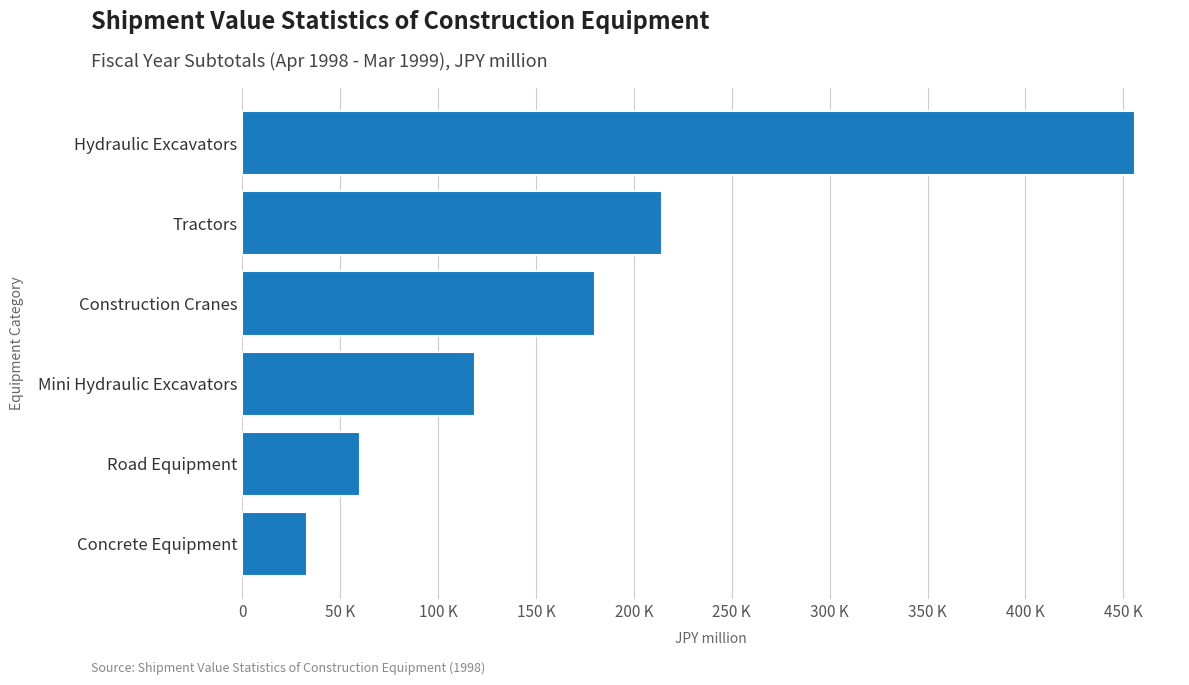

Rank the categories by value from lowest to highest.

Concrete Equipment, Road Equipment, Mini Hydraulic Excavators, Construction Cranes, Tractors, Hydraulic Excavators